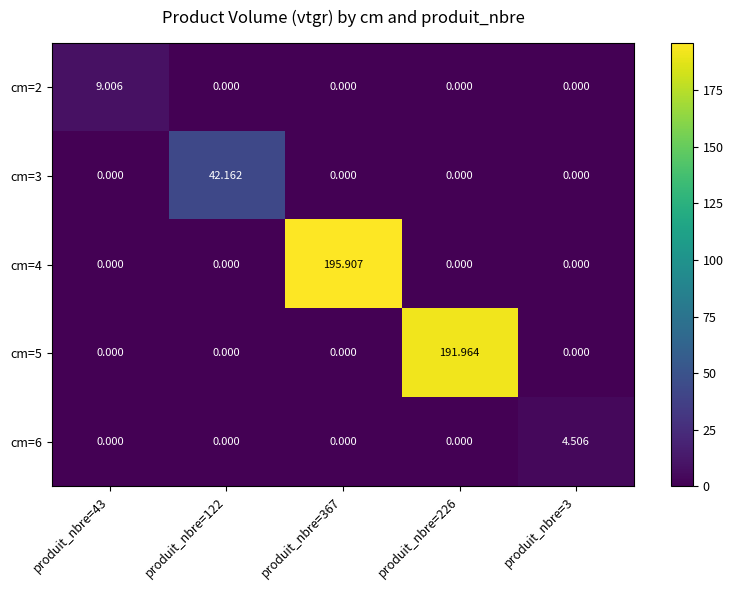

How many data points does each series have?

5